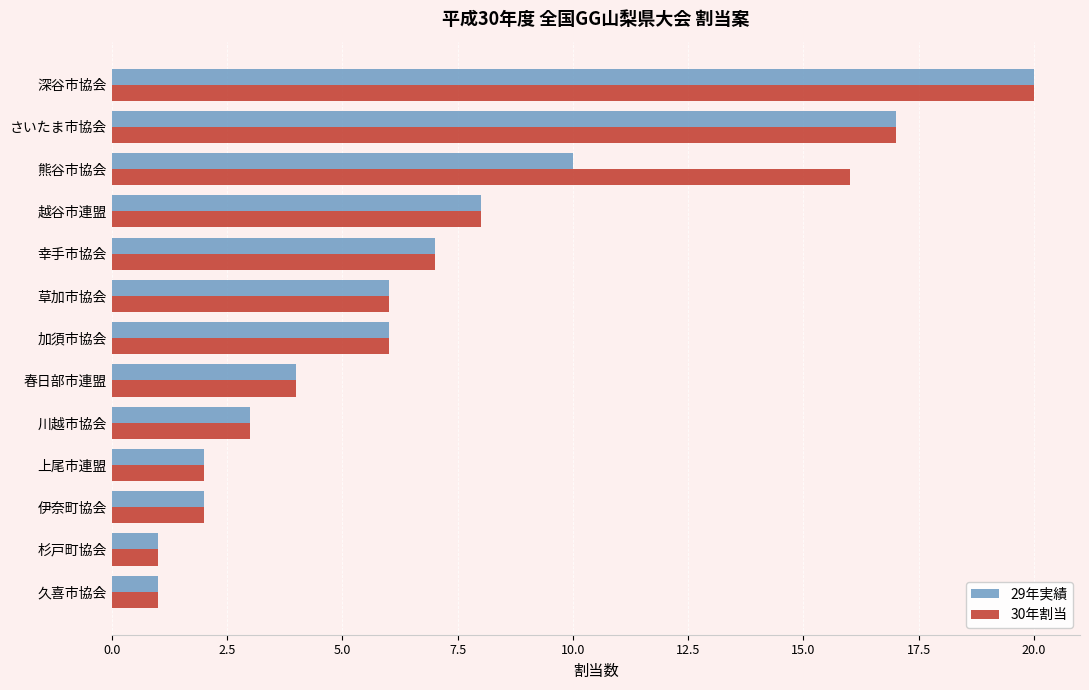

At 熊谷市協会, list the series in order from smallest to largest.

29年実績, 30年割当